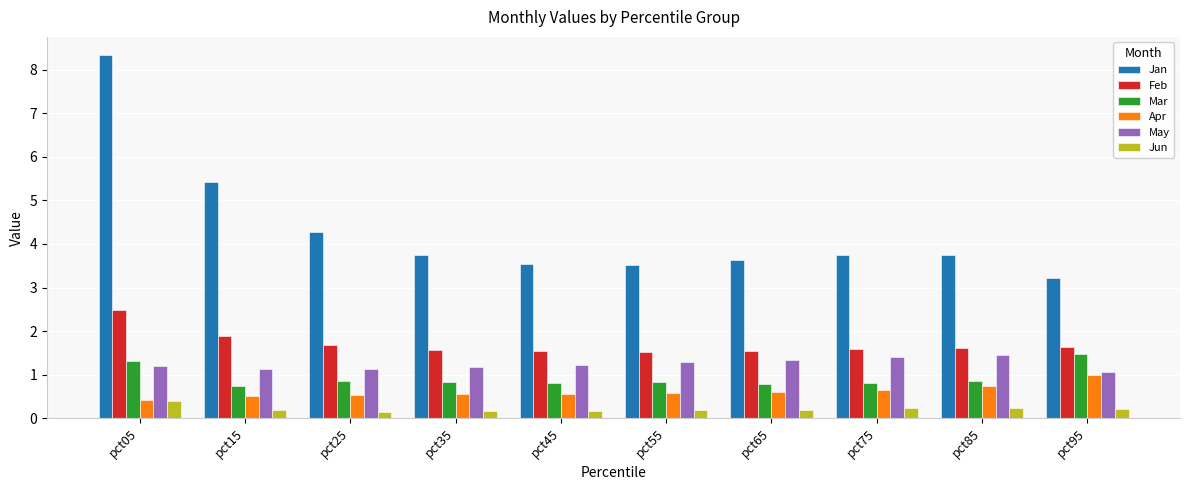

What is the sum of the Apr values at pct05 and pct35?

1.0